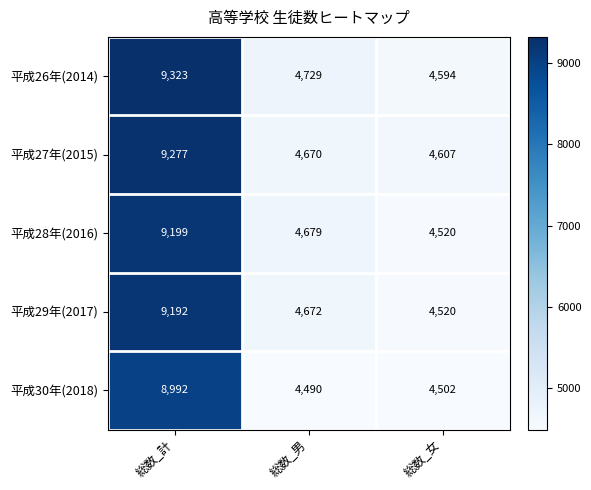

At which category does the chart reach its minimum across all series?

総数_男